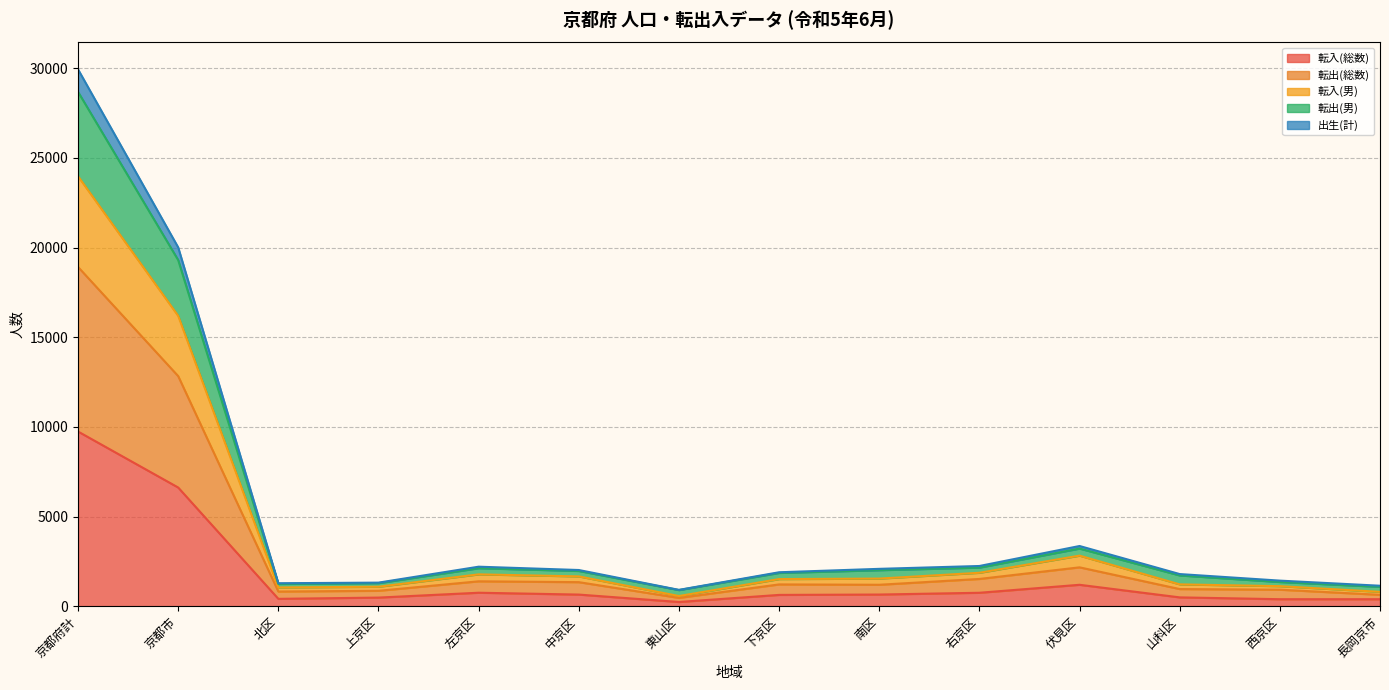

True or false: 転出(男) has a value of 1696 at 長岡京市.

False